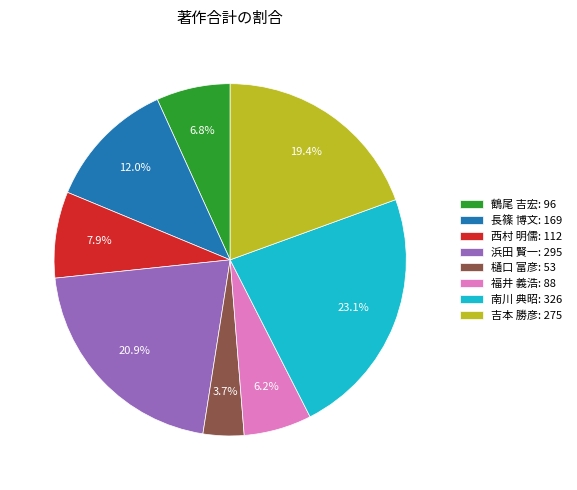

To the nearest percent, what is the difference between the 浜田 賢一 and 吉本 勝彦 slice percentages?

1%